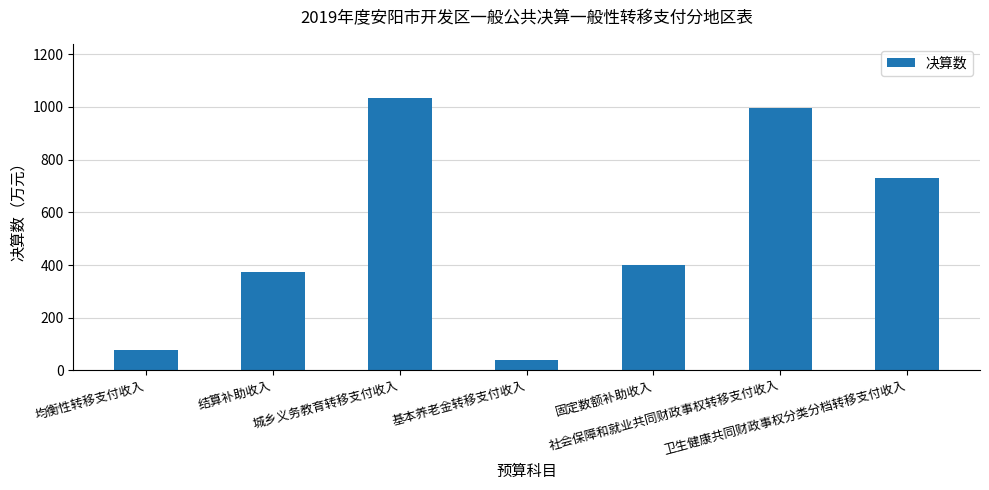

How many data points does each series have?

7